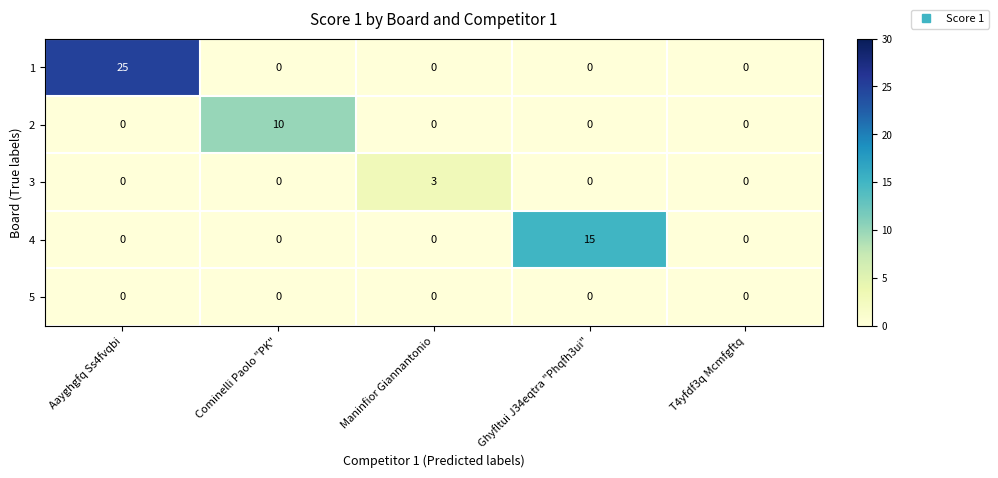

What is the spread (max minus min) of values at Maninfior Giannantonio?

3